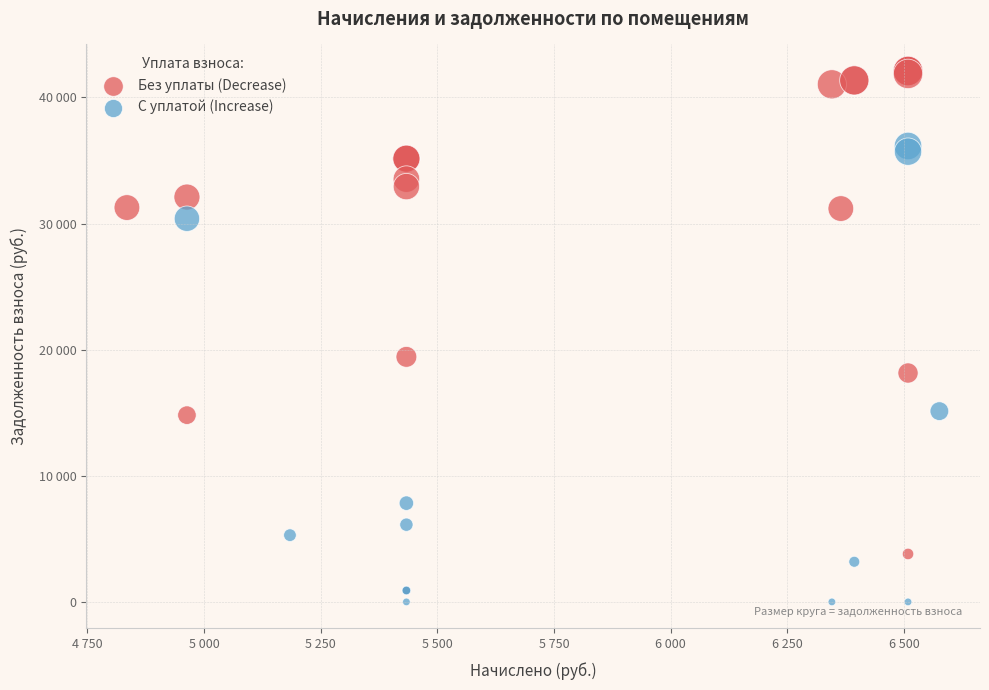

Which series contains the highest Y value?

Без уплаты (Decrease)